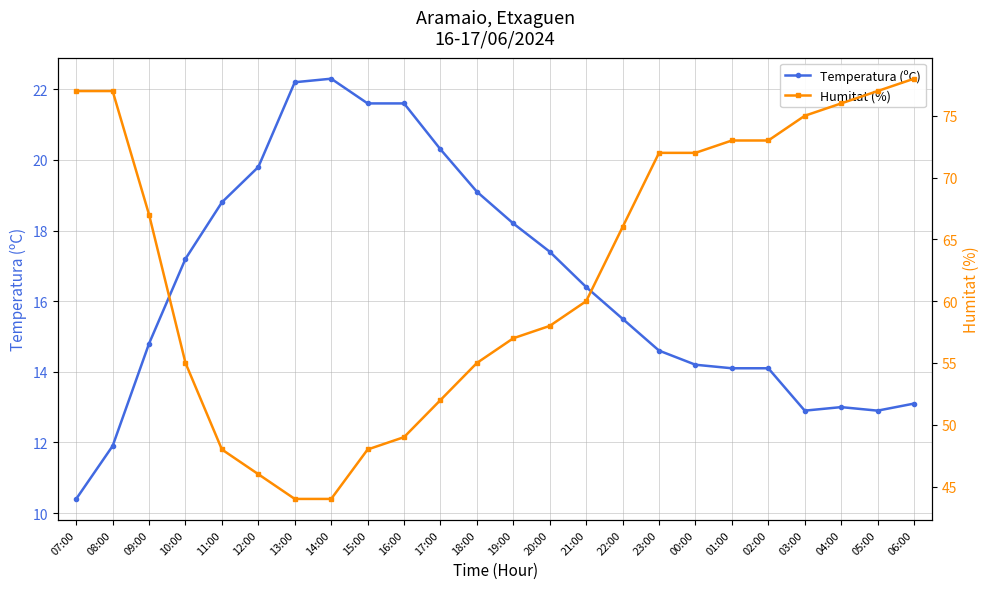

Which category has the highest value in the Temperatura (ºC) series?

14:00